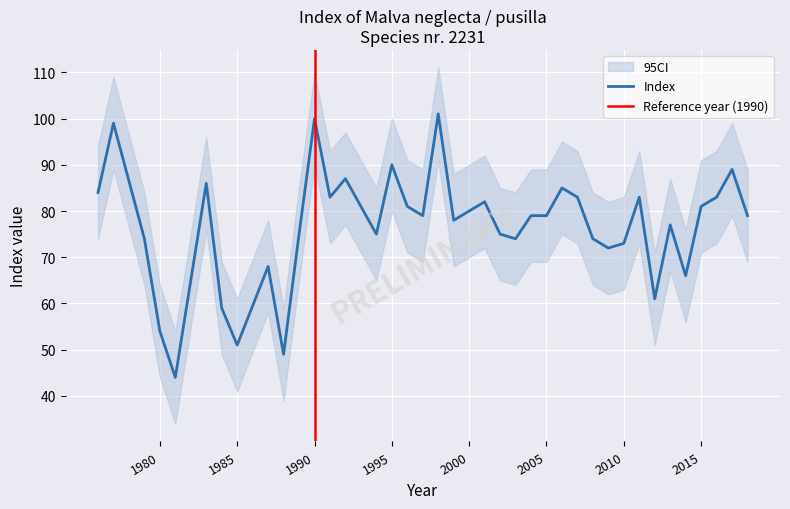

What is the sum of the indexcijfer values at 1990 and 2003?

174